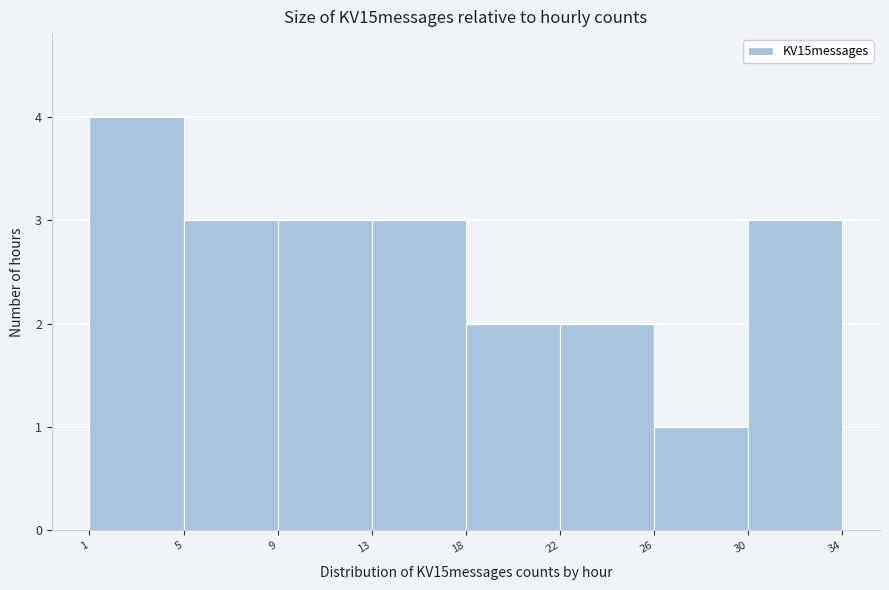

Reading right to left, transcribe all the data shown in this chart.

3	1	2	2	3	3	3	4